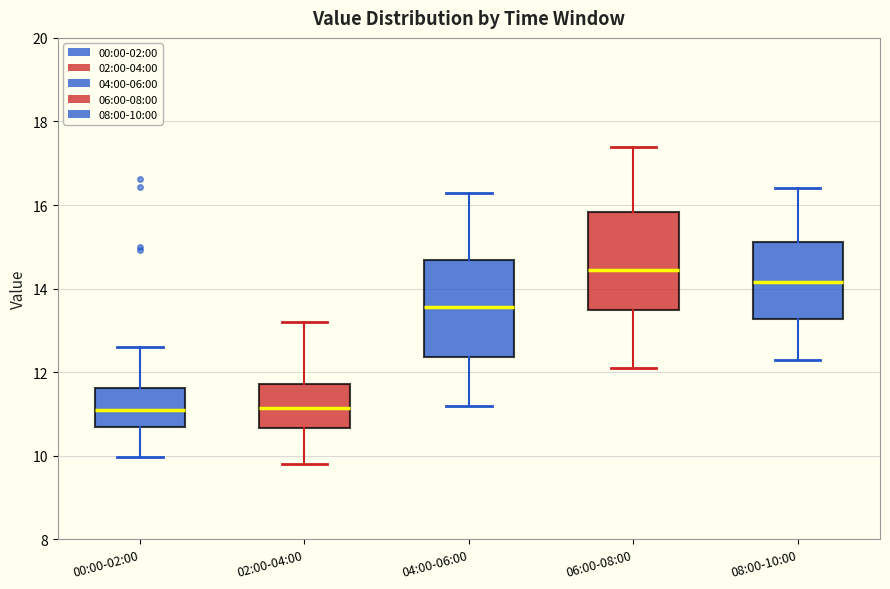

Reading left to right, read every box against the y-axis: the position of its median line, the range the box covers, and the ends of its whiskers. The values are not printed on the chart, so give them approximately, as read against the axis.

00:00-02:00: median 11.0, box 10.8 to 11.6, whiskers 10.0 to 12.6
02:00-04:00: median 11.2, box 10.6 to 11.8, whiskers 9.8 to 13.2
04:00-06:00: median 13.6, box 12.4 to 14.6, whiskers 11.2 to 16.4
06:00-08:00: median 14.4, box 13.6 to 15.8, whiskers 12.2 to 17.4
08:00-10:00: median 14.2, box 13.2 to 15.2, whiskers 12.4 to 16.4